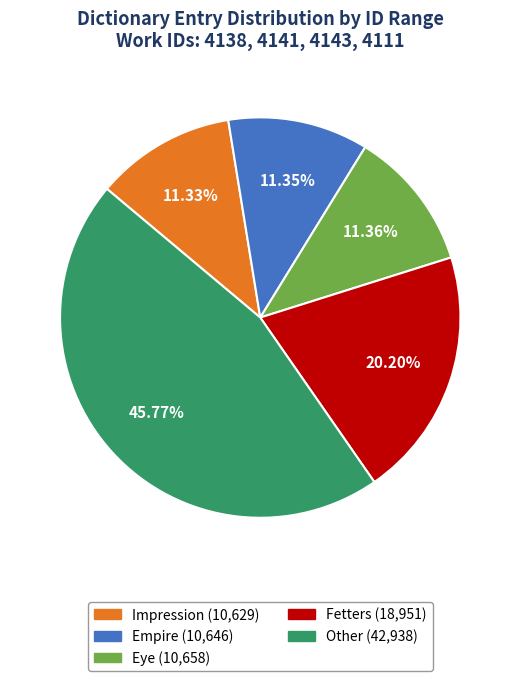

What portion of the pie excludes Eye?

88.6%